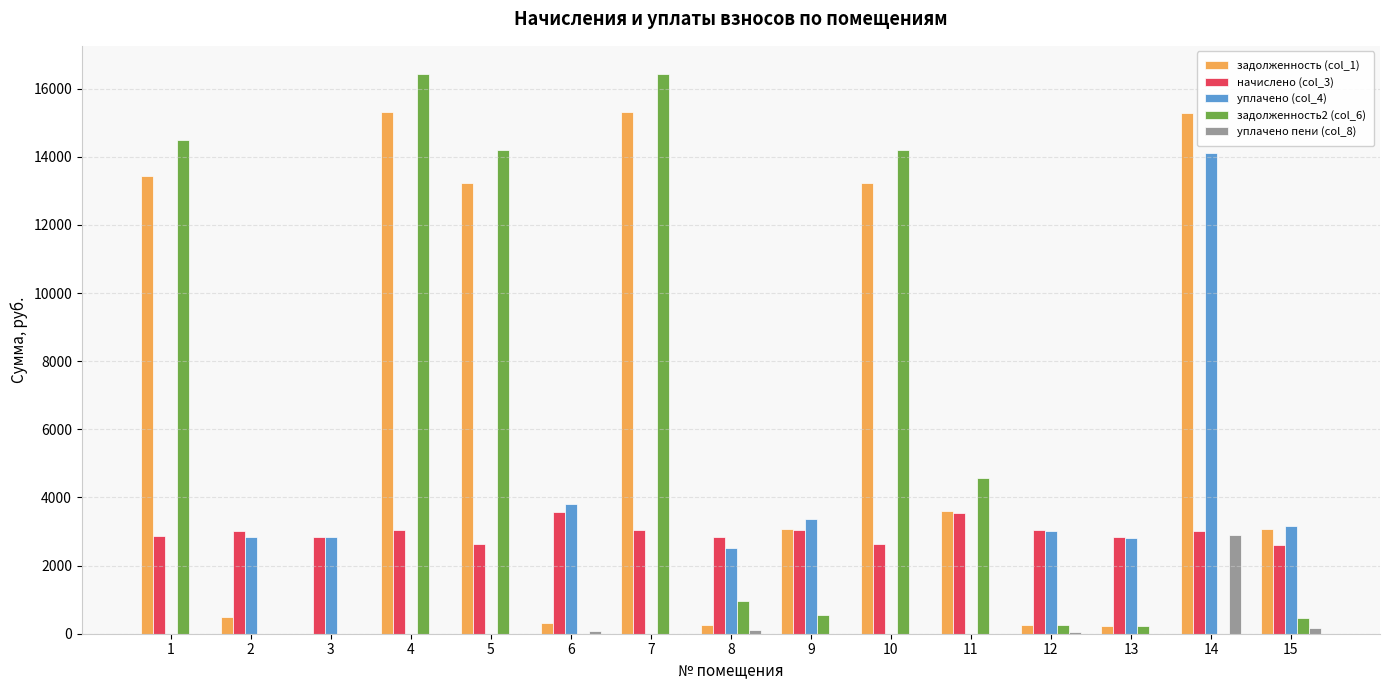

Is the value of начислено (col_3) at 10 greater than the value of задолженность (col_1) at 5?

No